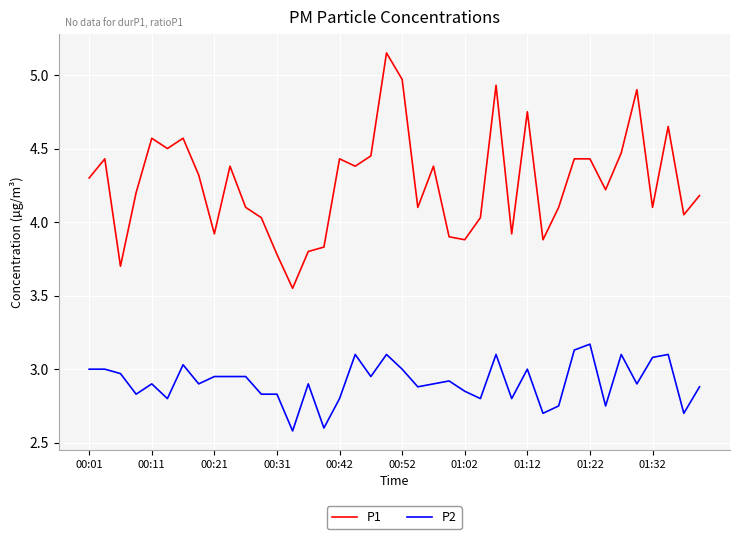

True or false: P2 and P1 intersect in this chart.

False